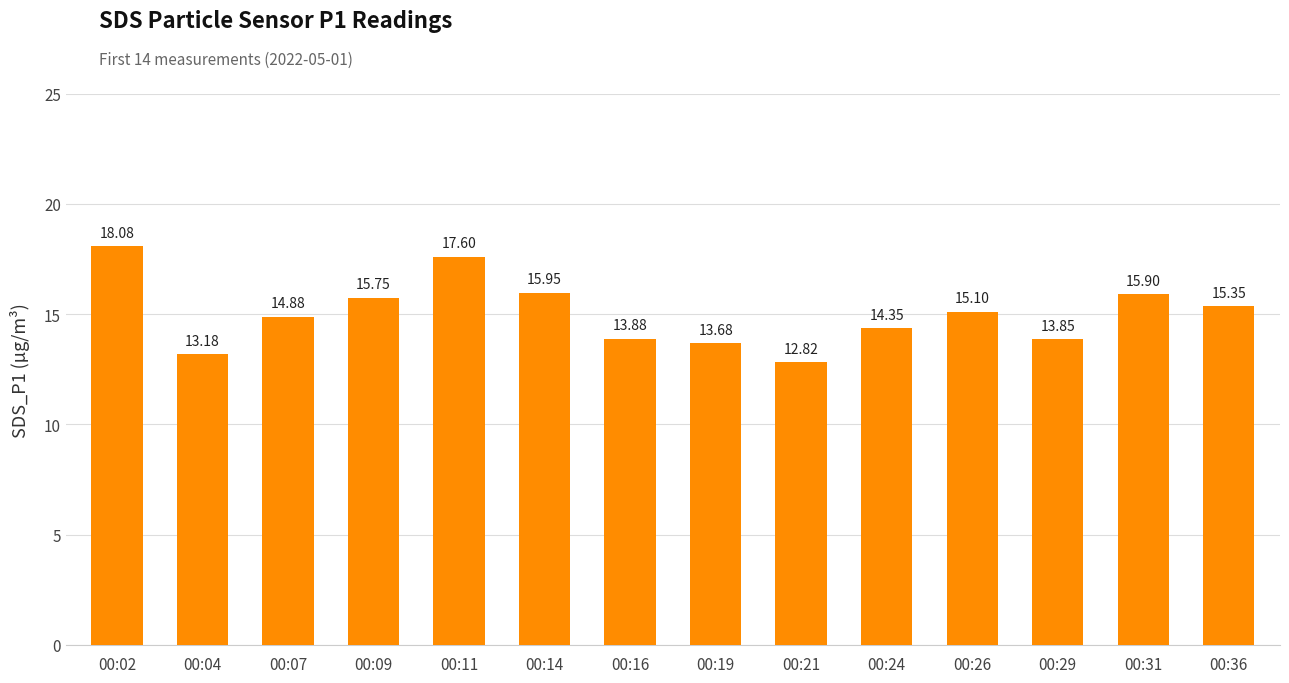

Count the number of data series in this chart.

1